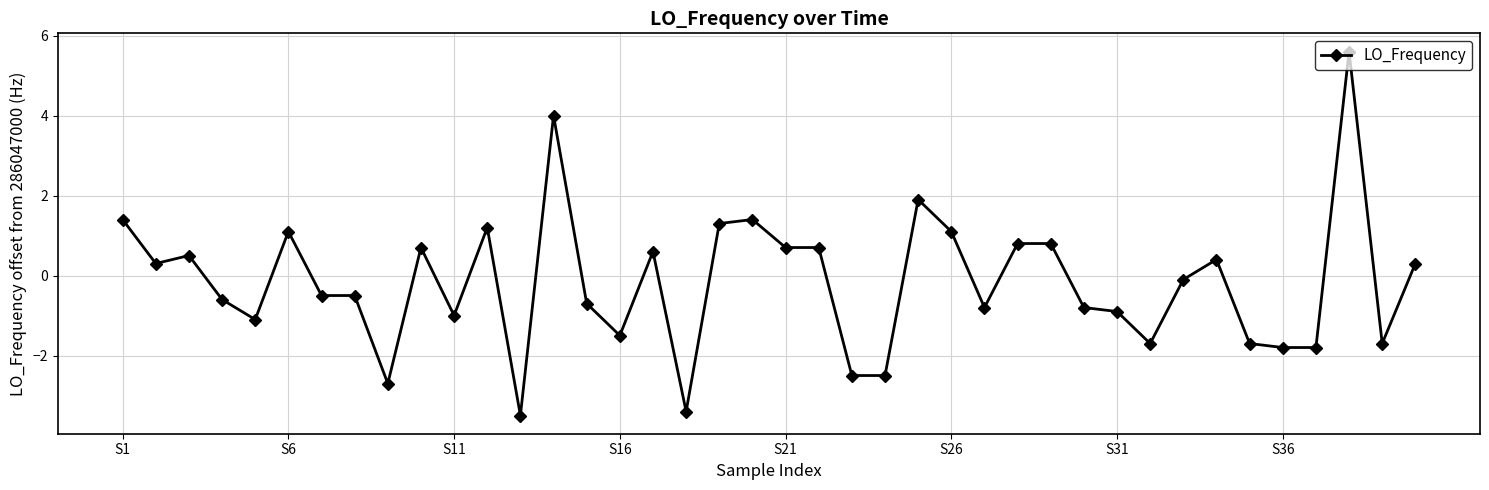

Reading right to left, transcribe all the data shown in this chart.

0.3	-1.7	5.6	-1.8	-1.8	-1.7	0.4	-0.1	-1.7	-0.9	-0.8	0.8	0.8	-0.8	1.1	1.9	-2.5	-2.5	0.7	0.7	1.4	1.3	-3.4	0.6	-1.5	-0.7	4.0	-3.5	1.2	-1.0	0.7	-2.7	-0.5	-0.5	1.1	-1.1	-0.6	0.5	0.3	1.4